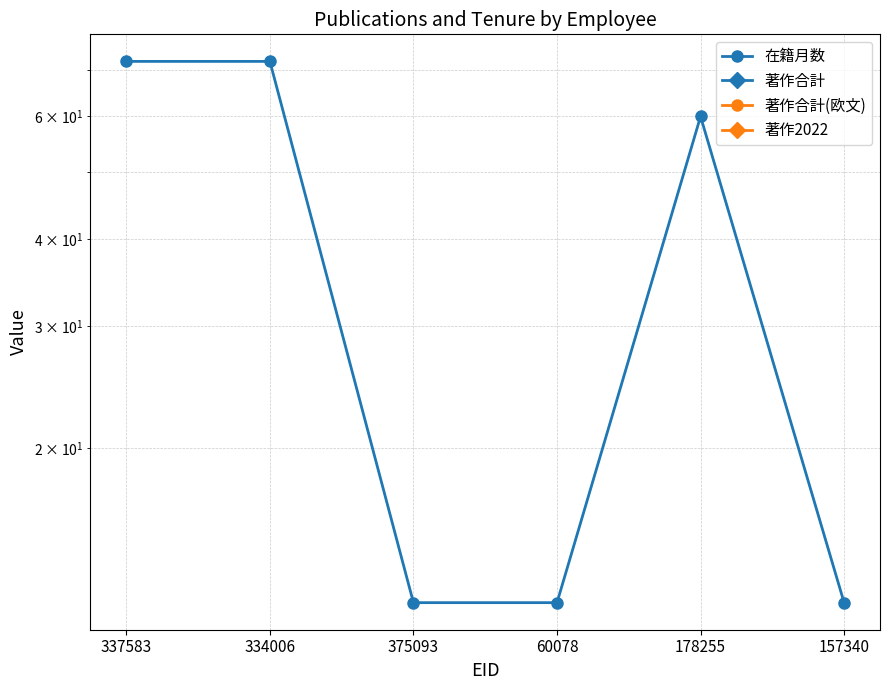

Where is 著作合計(欧文) nearest to the value 0?

337583